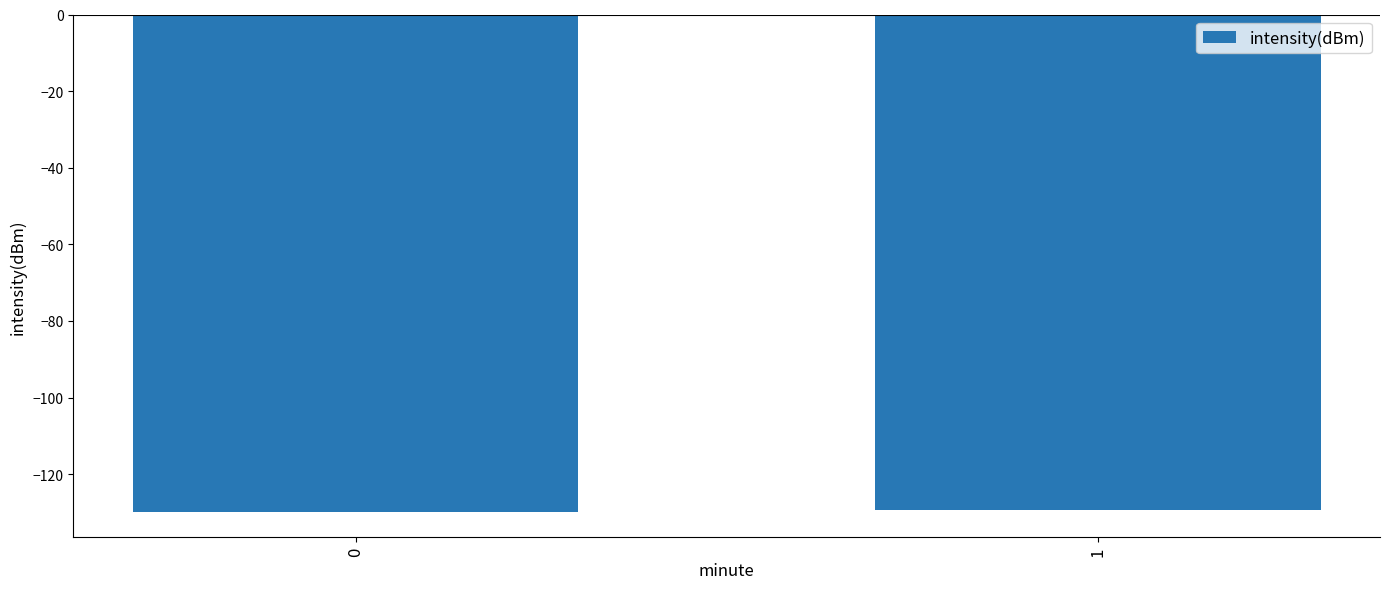

What is the greatest value displayed?

-129.2